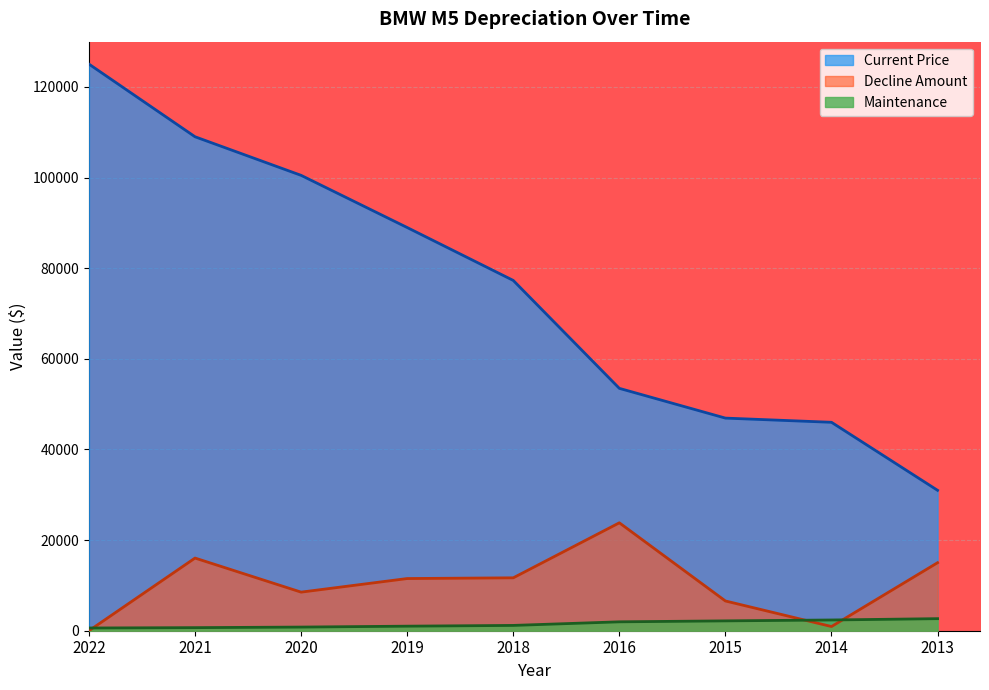

Which series has the largest total across all categories?

Current Price